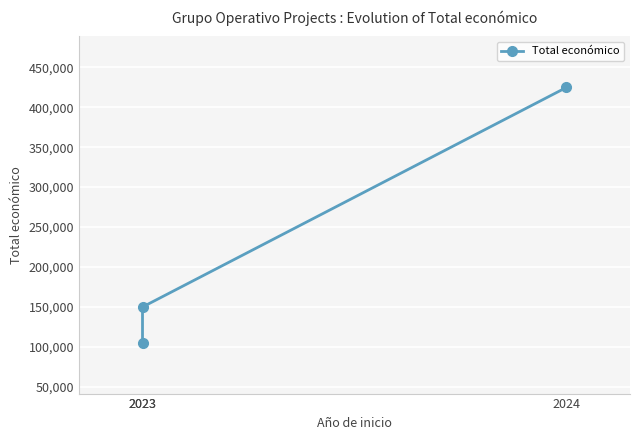

Which has a higher value, 2023 or 2024?

2024